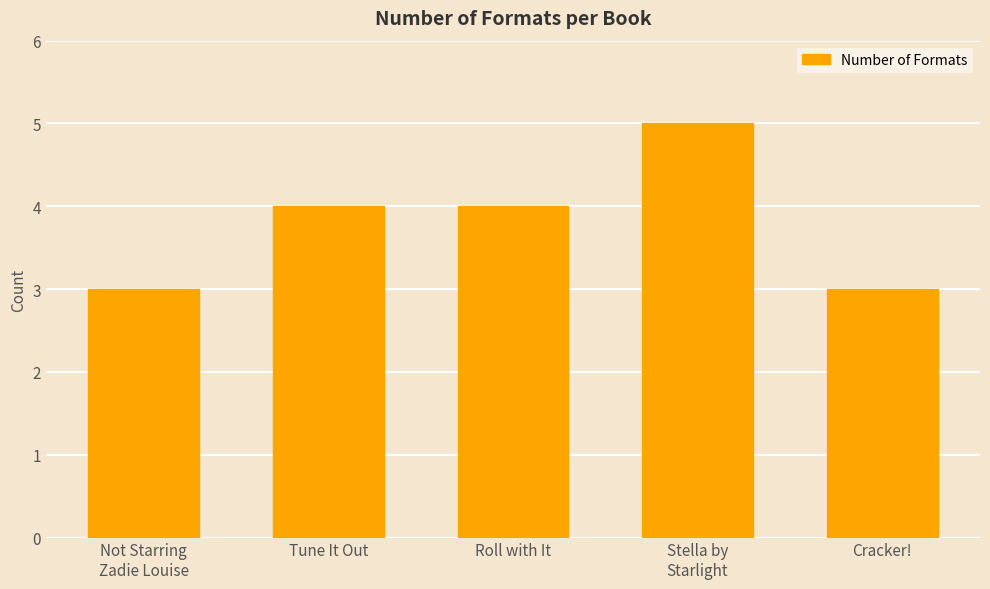

What is the label of the 2nd bar from the right?

Stella by
Starlight